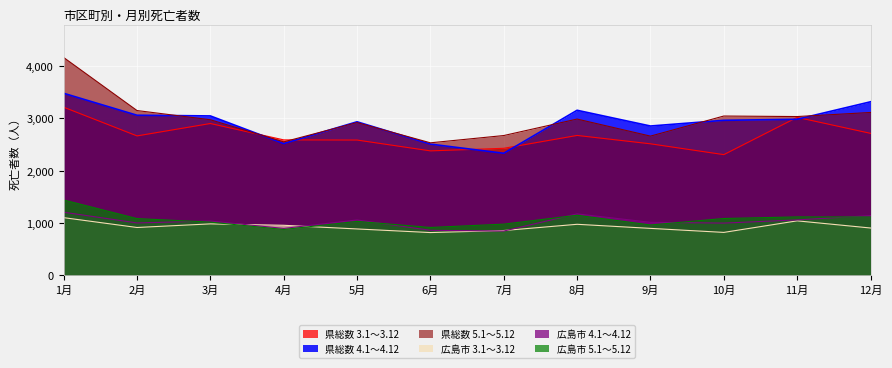

What is the total value across all series at 10月?

11231